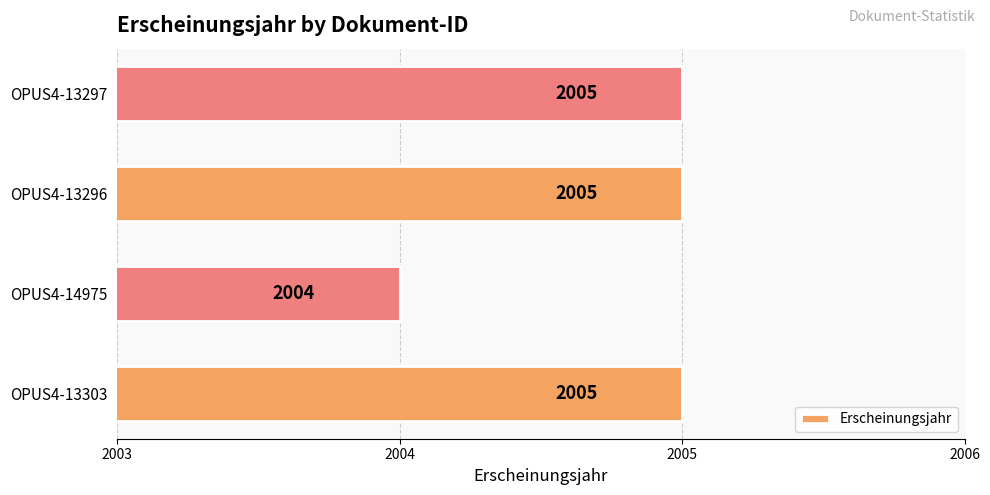

How many values are between 2005 and 2006?

3